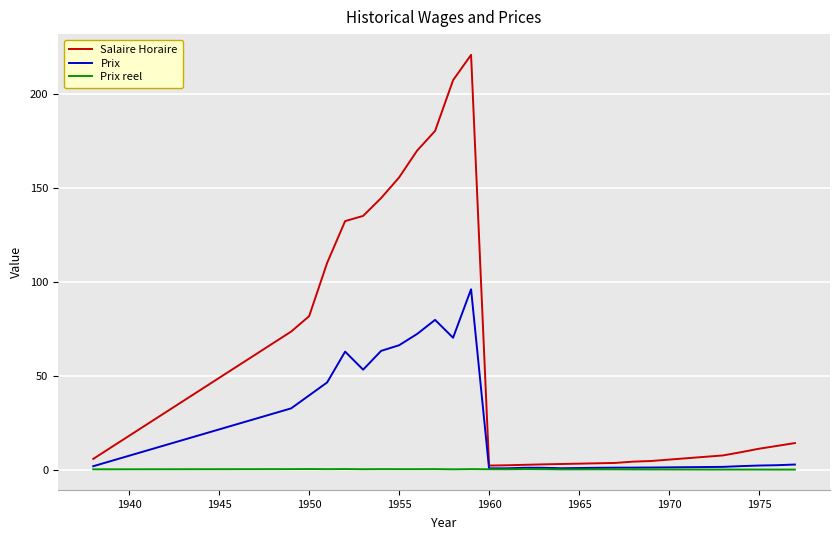

Which series has the widest spread of values?

Salaire Horaire